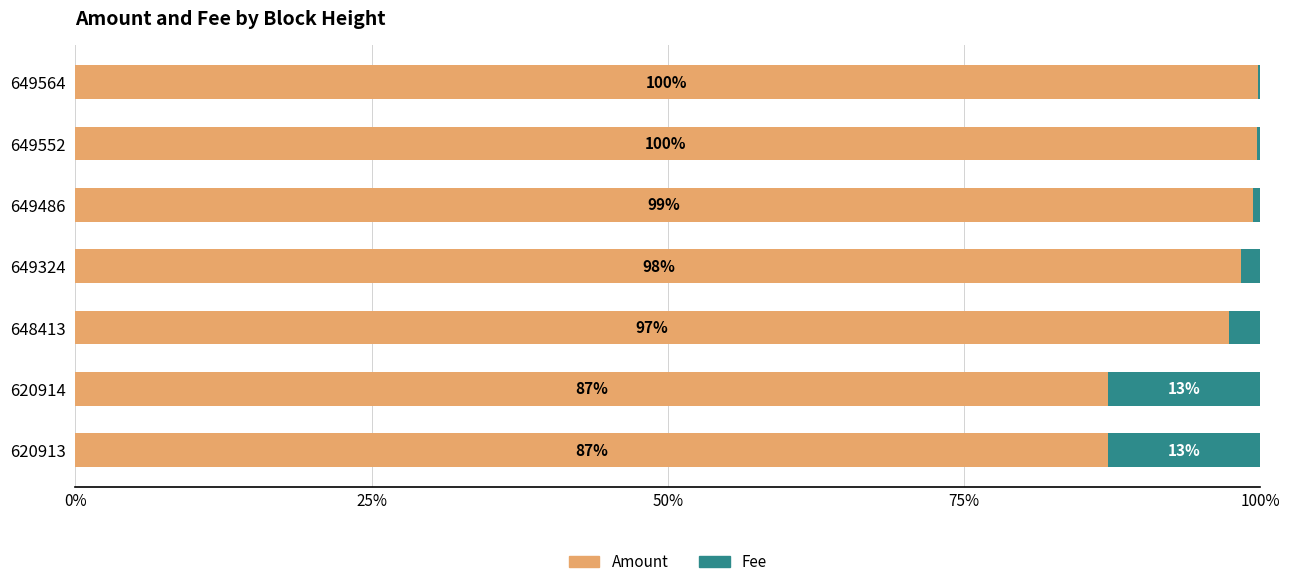

What is the total value across all series at 648413?

100.0